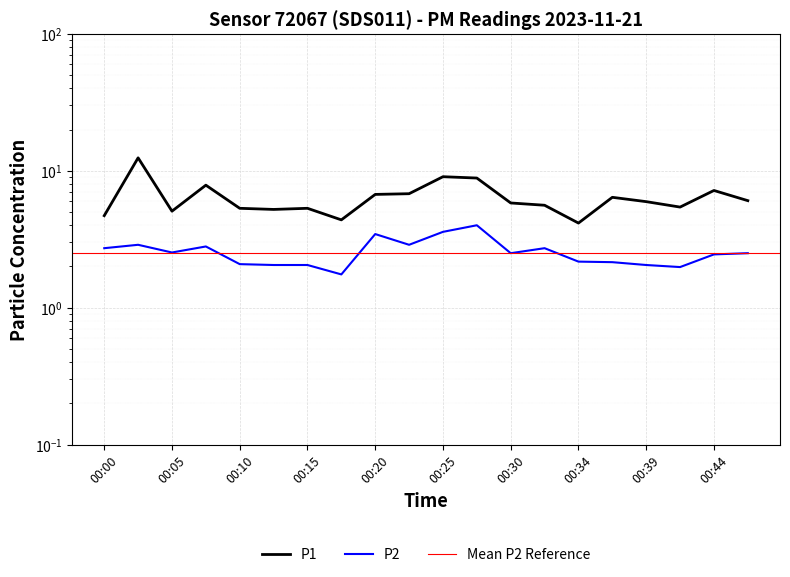

Is it true that P2 equals 4.2 at 00:30?

False